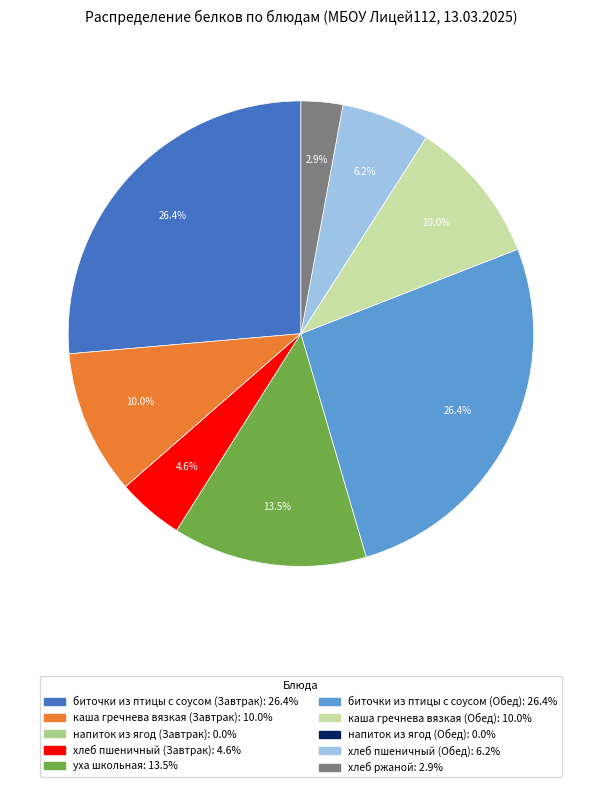

Does any single category account for the majority?

No